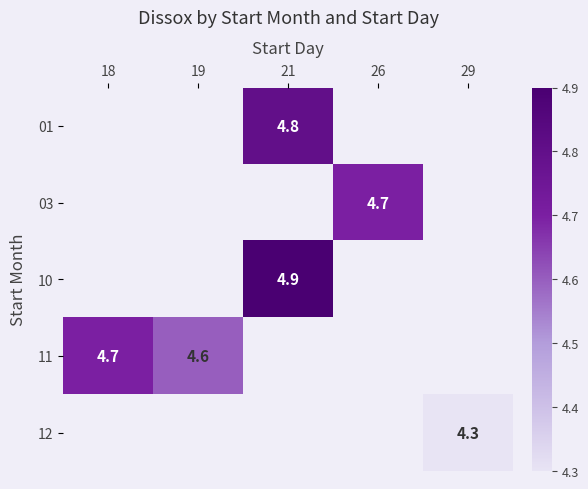

Is it true that 11 equals 2.5 at 19?

False